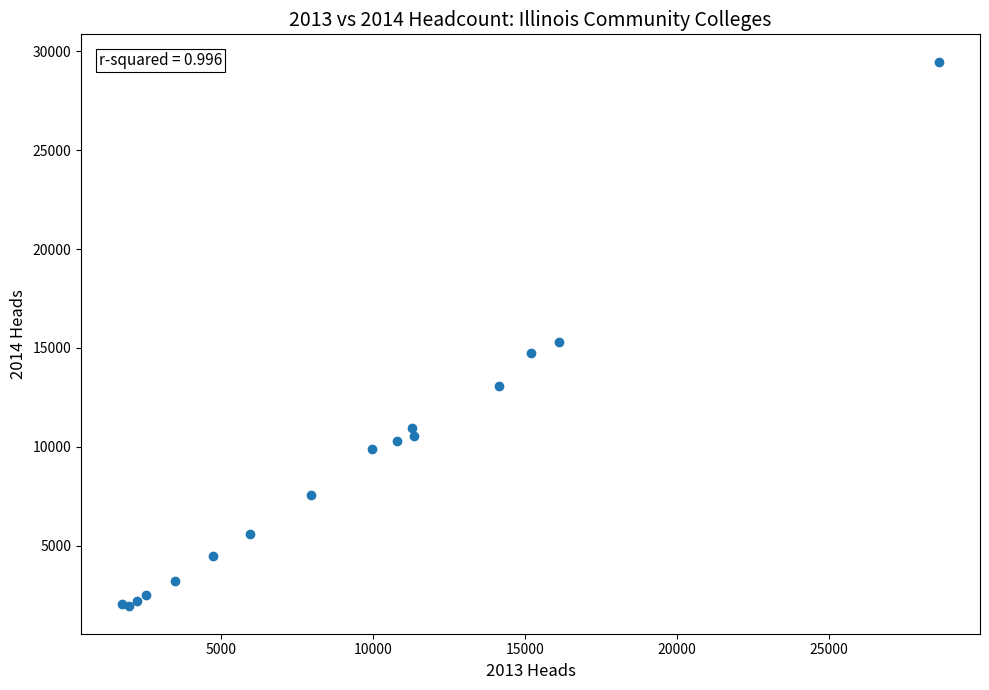

What Y value in the scatter plot is closest to 15701?

15311